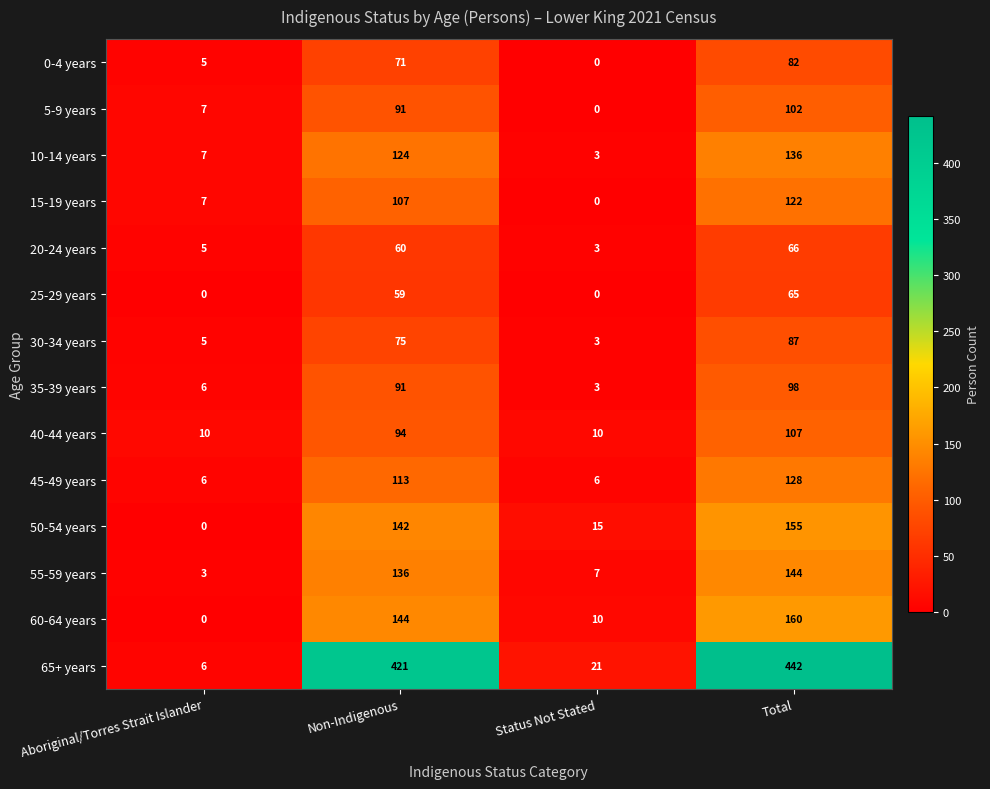

What is the difference between the highest and lowest values at Status Not Stated?

21